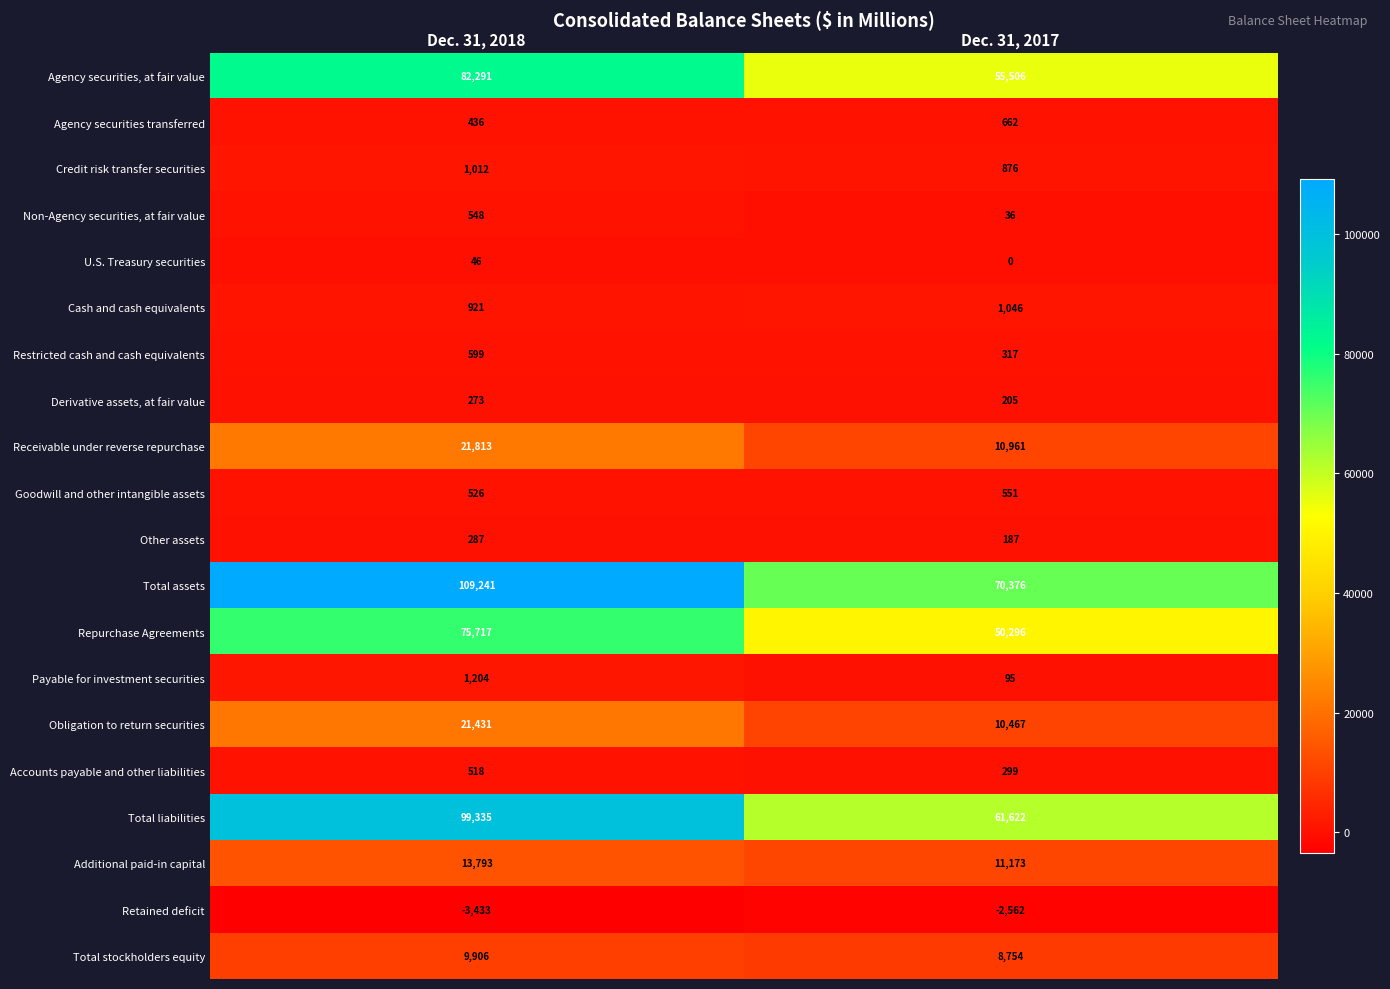

Count the number of data series in this chart.

20